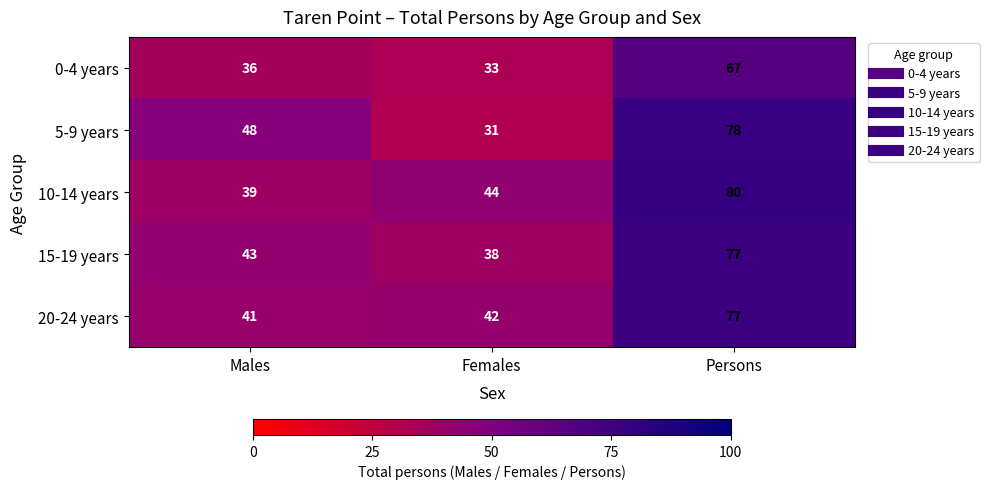

What is the total value across all series at Males?

207